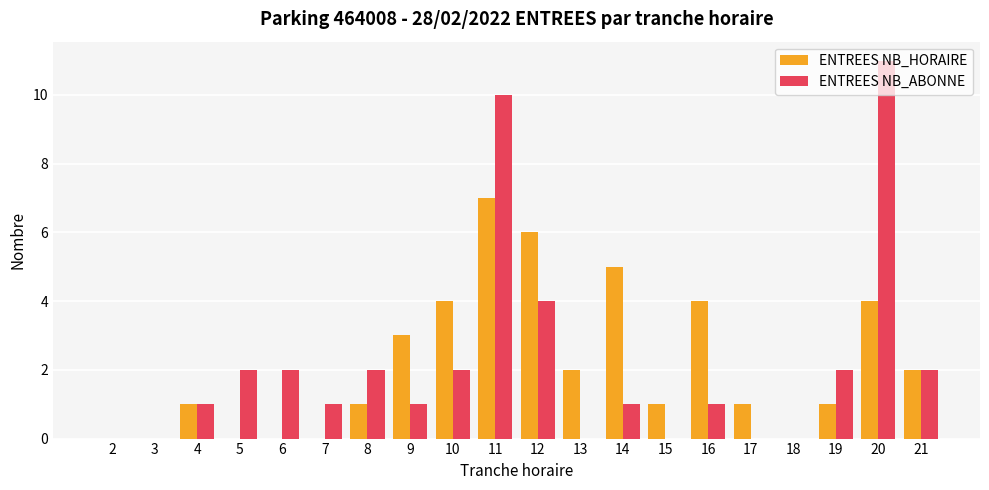

The value of ENTREES NB_ABONNE at 20 is 6. True or false?

False